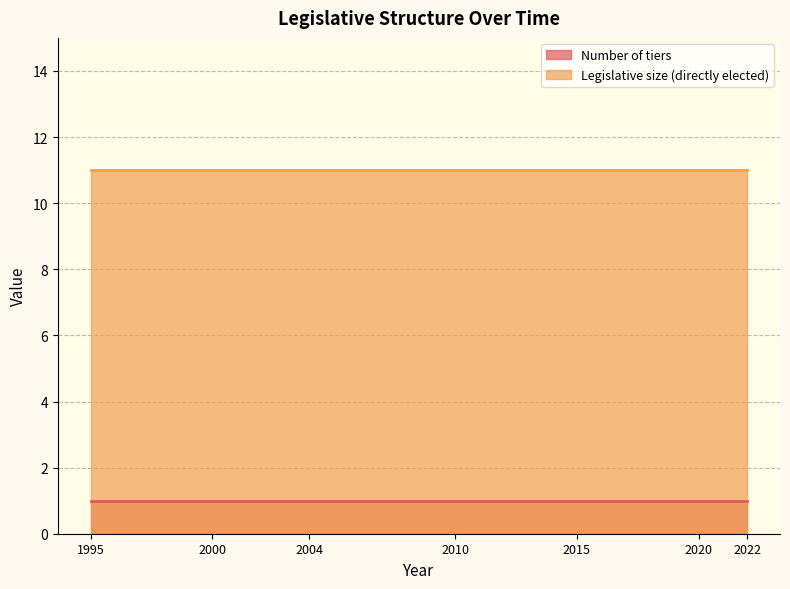

What are all the series names shown in the legend?

Number of tiers, Legislative size (directly elected)